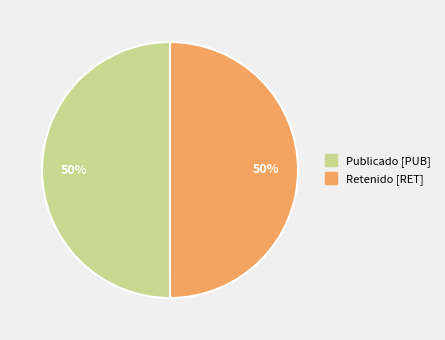

To the nearest percent, what is the average slice percentage?

50%